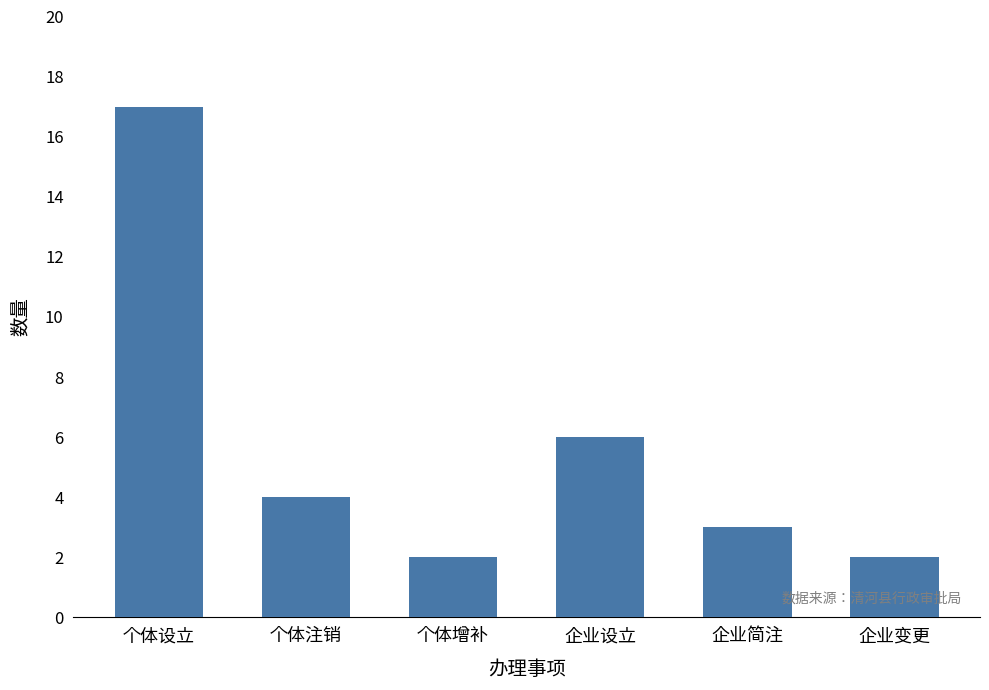

At which label is the value closest to 9?

企业设立